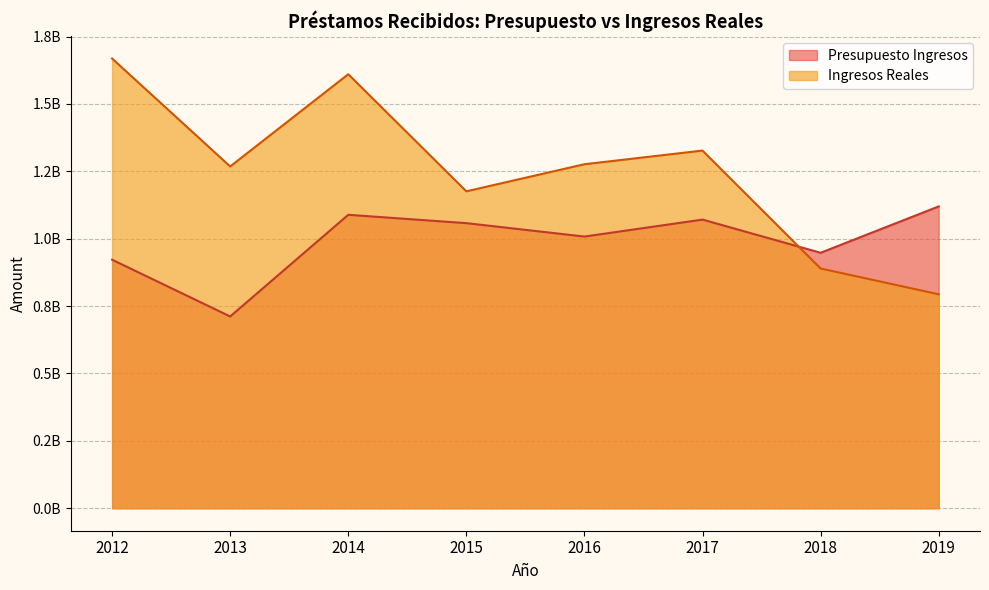

Rank the series by their average value, from highest to lowest.

Ingresos Reales, Presupuesto Ingresos